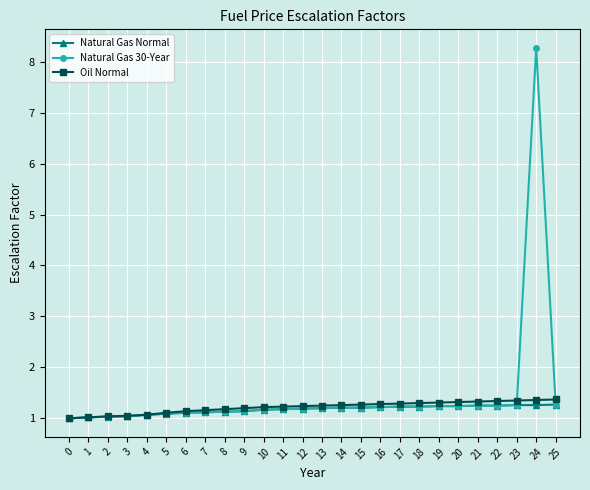

Does the chart have visible grid lines?

Yes